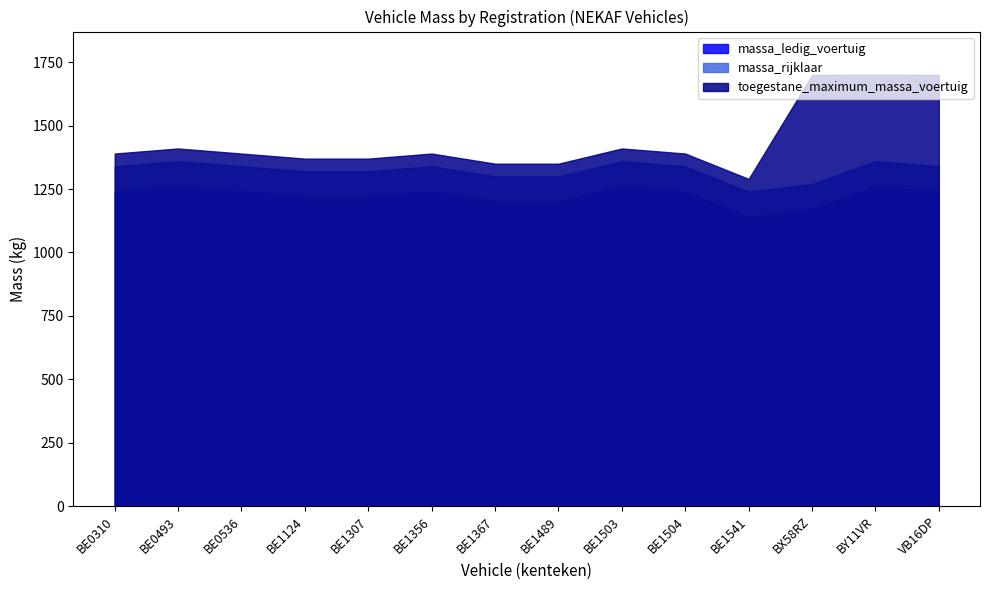

True or false: massa_rijklaar and massa_ledig_voertuig cross at least once.

False